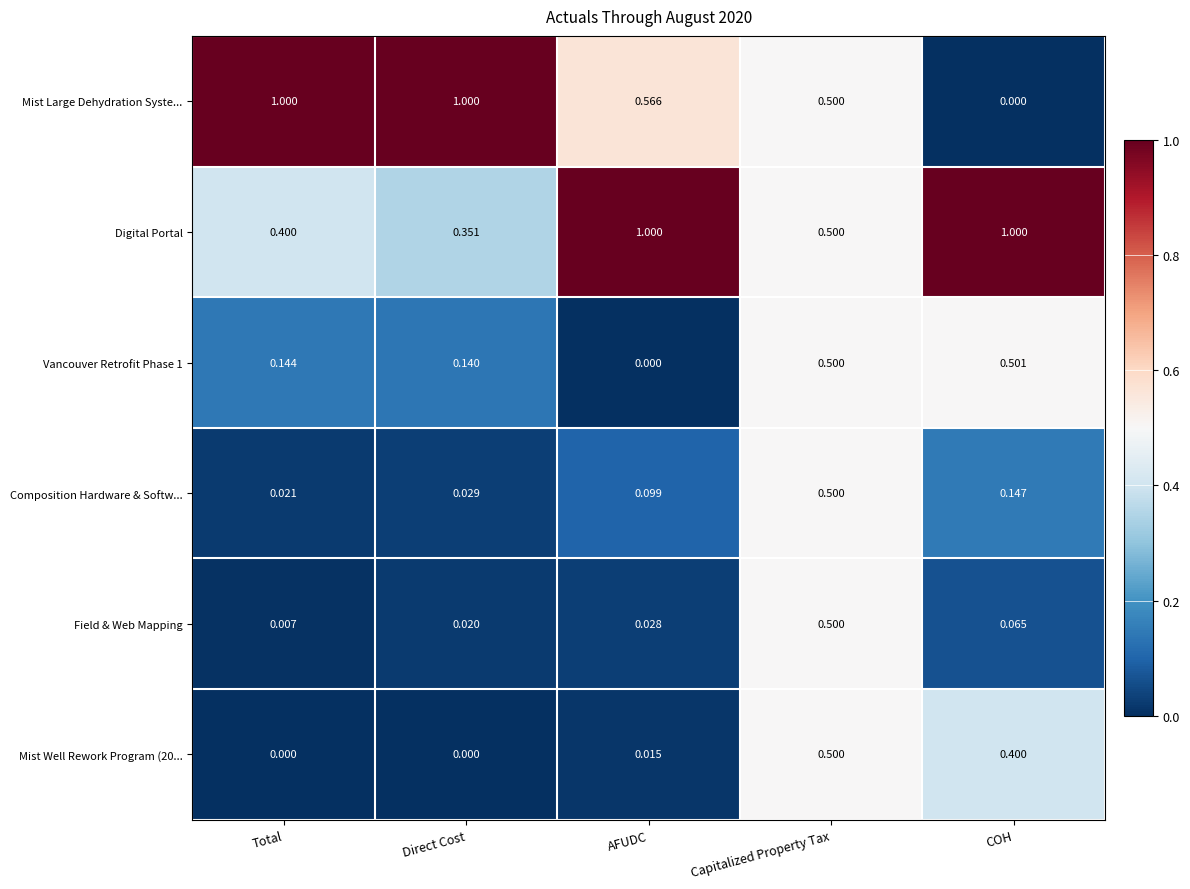

At which category is the sum across all series the highest?

Capitalized Property Tax